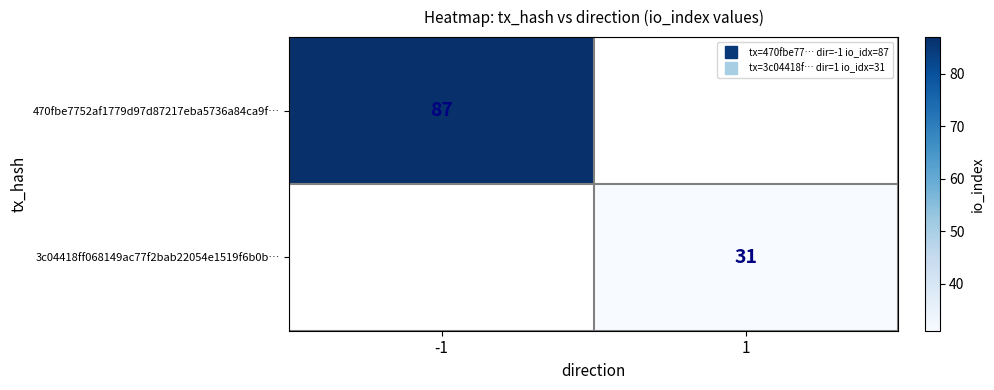

What is the maximum value shown in the chart?

87.0